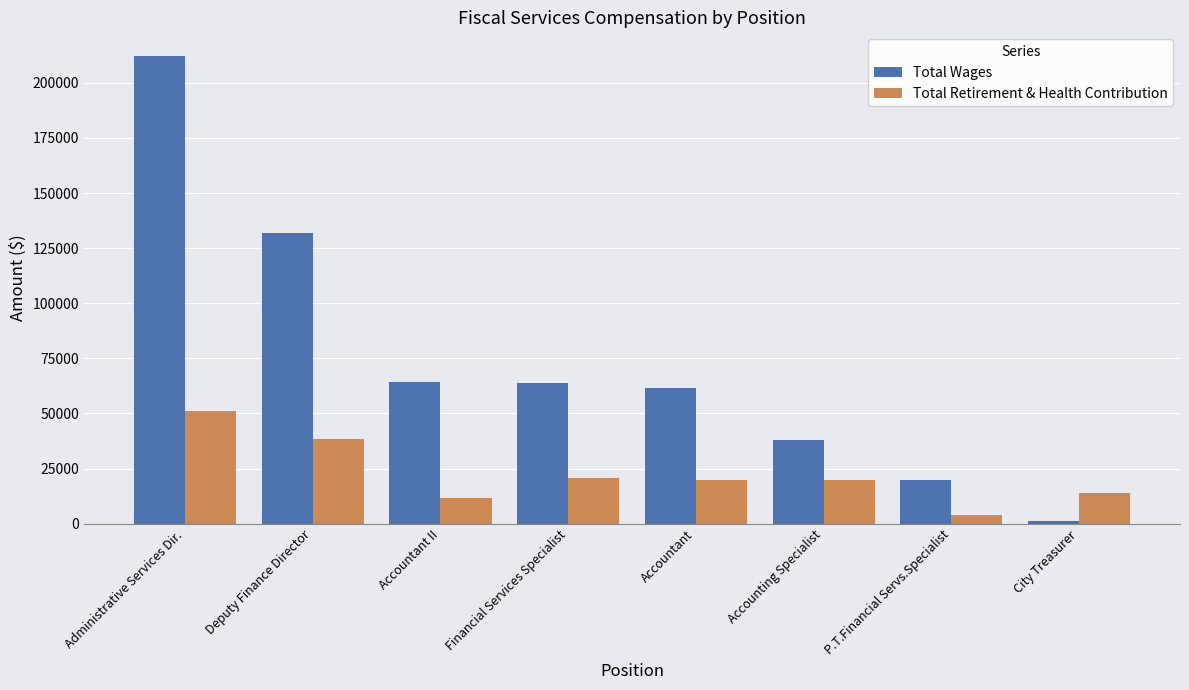

Read the Total Retirement & Health Contribution value at Administrative Services Dir..

50952